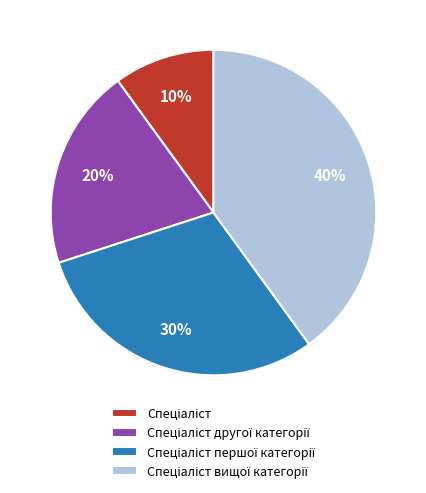

Count the number of slices in the pie.

4